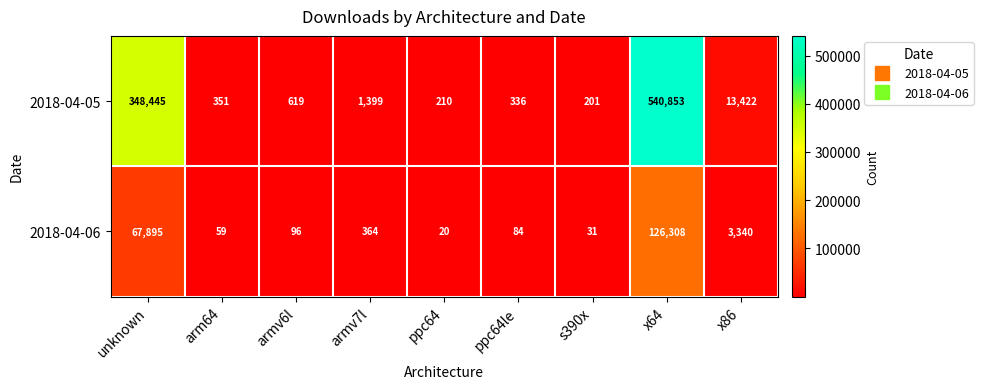

What is the difference between the highest and lowest values at ppc64le?

252